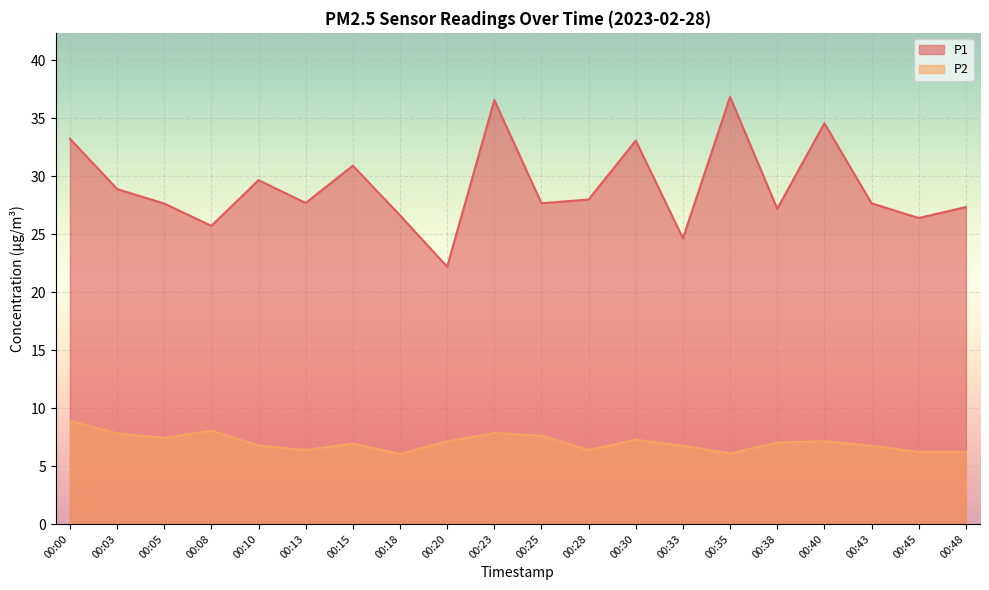

Rank the series at 00:03 from lowest to highest value.

P2, P1